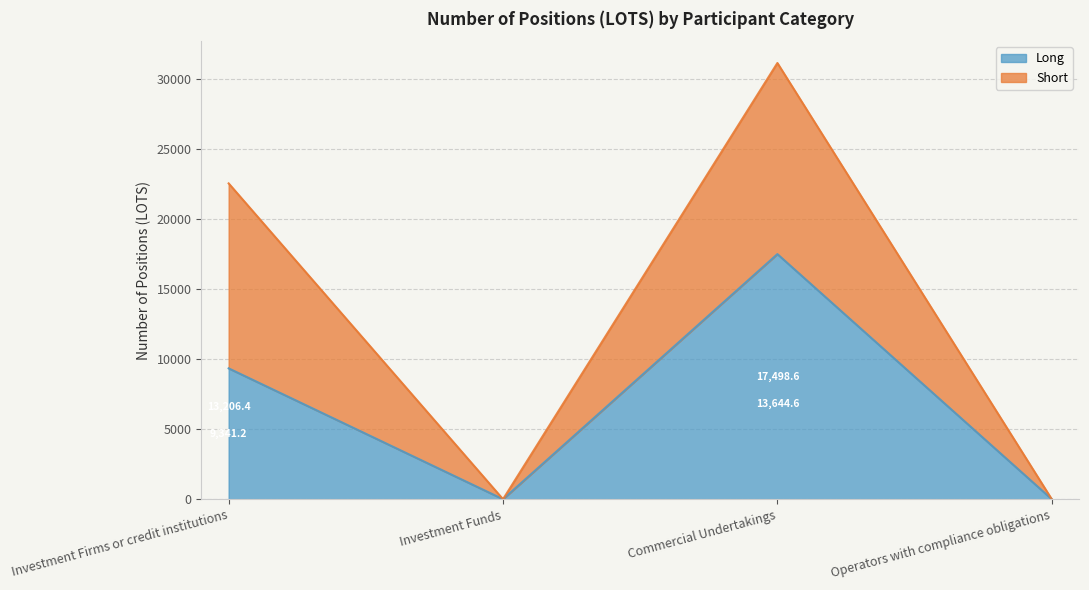

What is the difference between the second highest and minimum values in the Long series?

9341.2